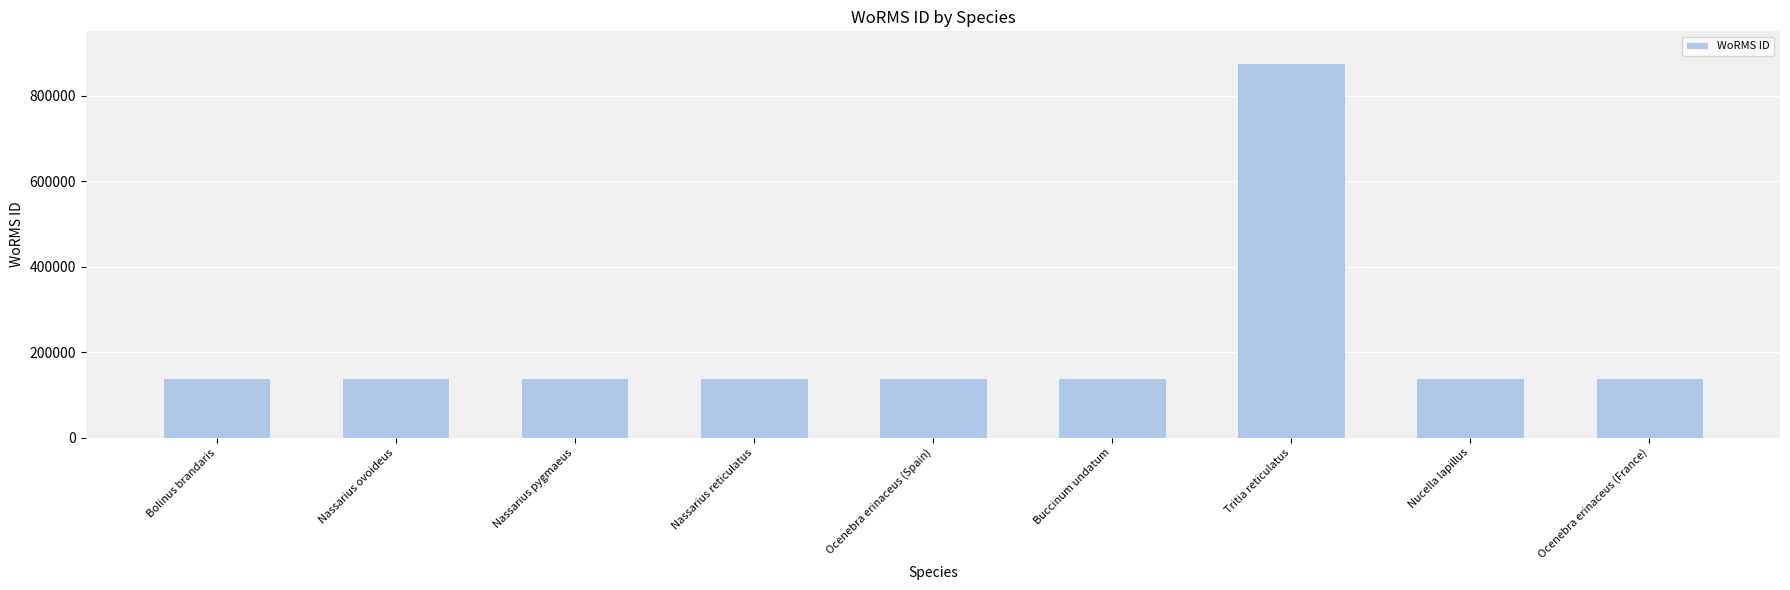

What is the difference between the maximum and minimum values?

737943